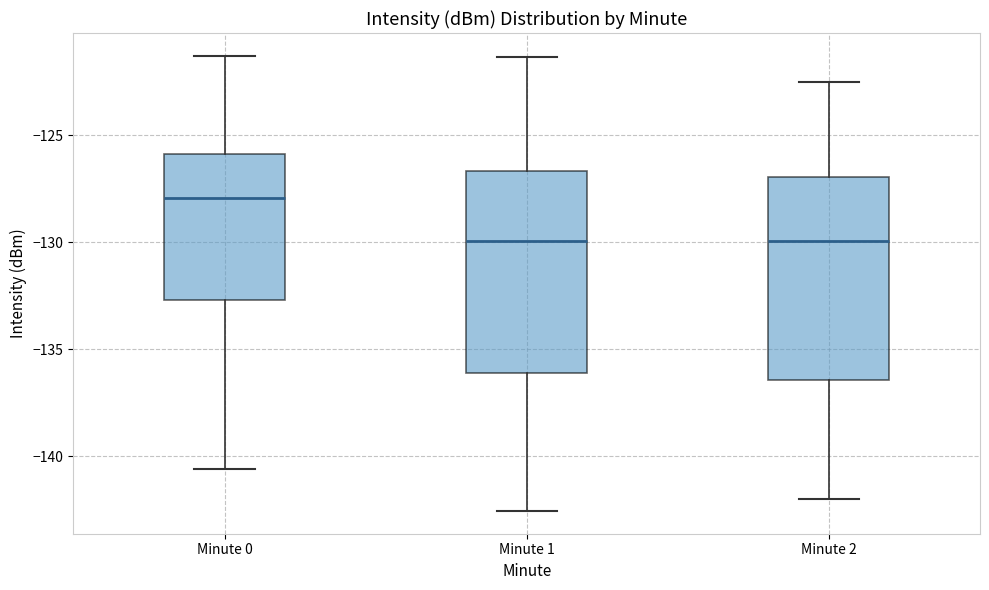

Where does the median line of the box for Minute 1 sit on the y-axis? The values are not printed on the chart, so give them approximately, as read against the axis.

-130.0